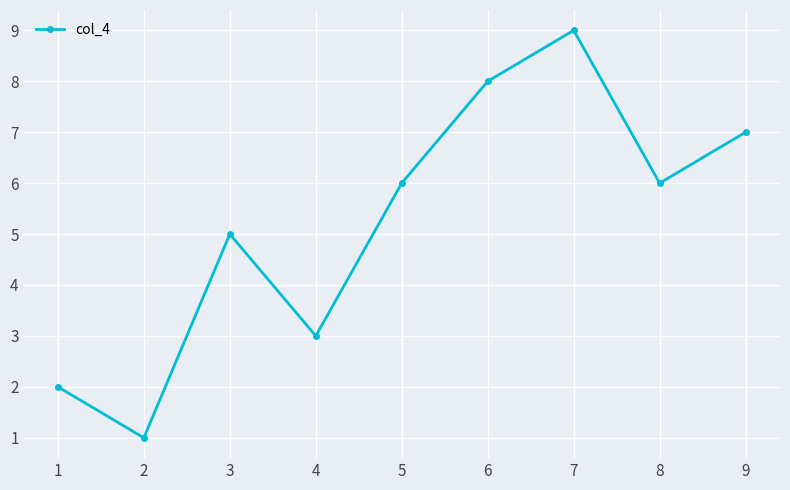

Read the value at 1.

2